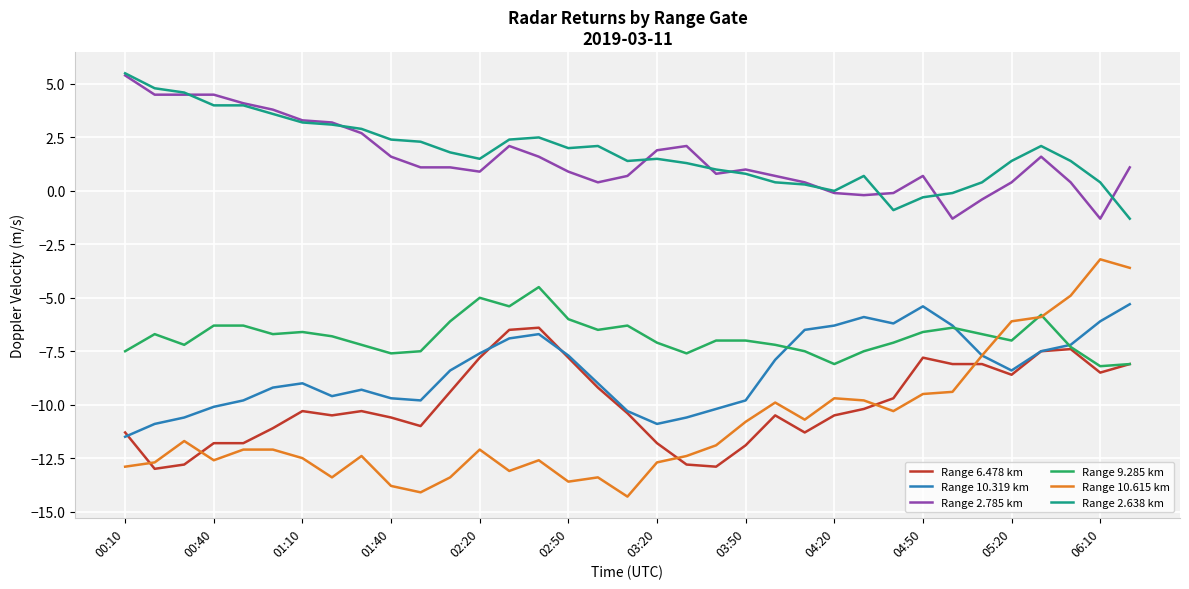

True or false: Range 6.478 km and Range 2.638 km cross at least once.

False